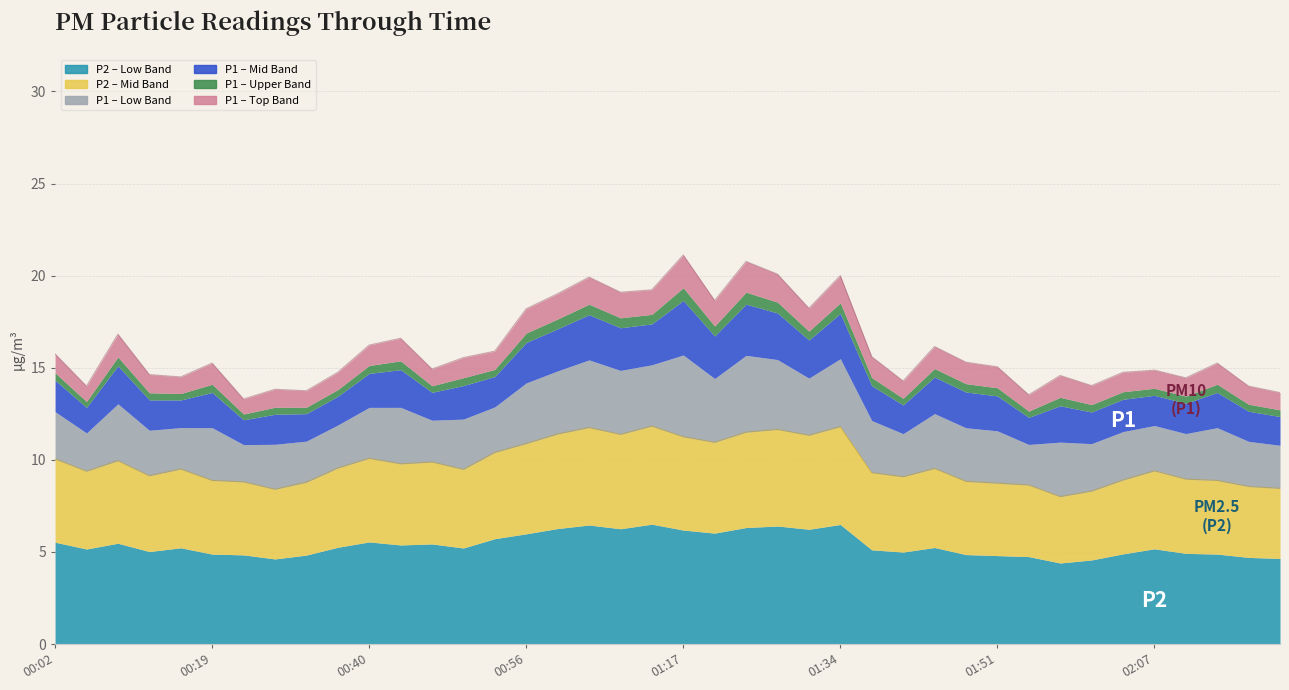

What is the label of the 16th point from the left?

00:56